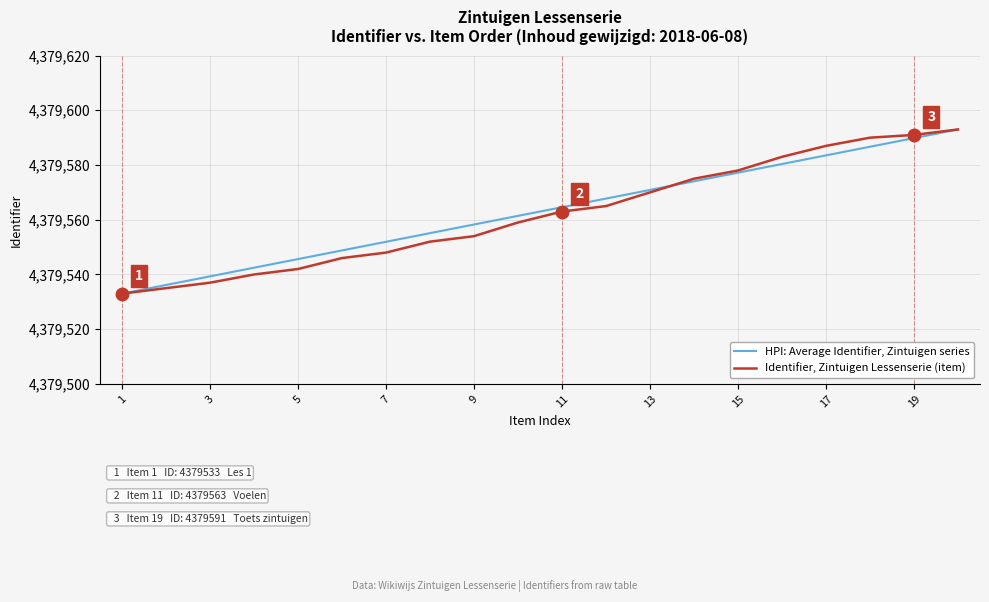

True or false: HPI: Average Identifier, Zintuigen series and Identifier, Zintuigen Lessenserie (item) intersect in this chart.

True